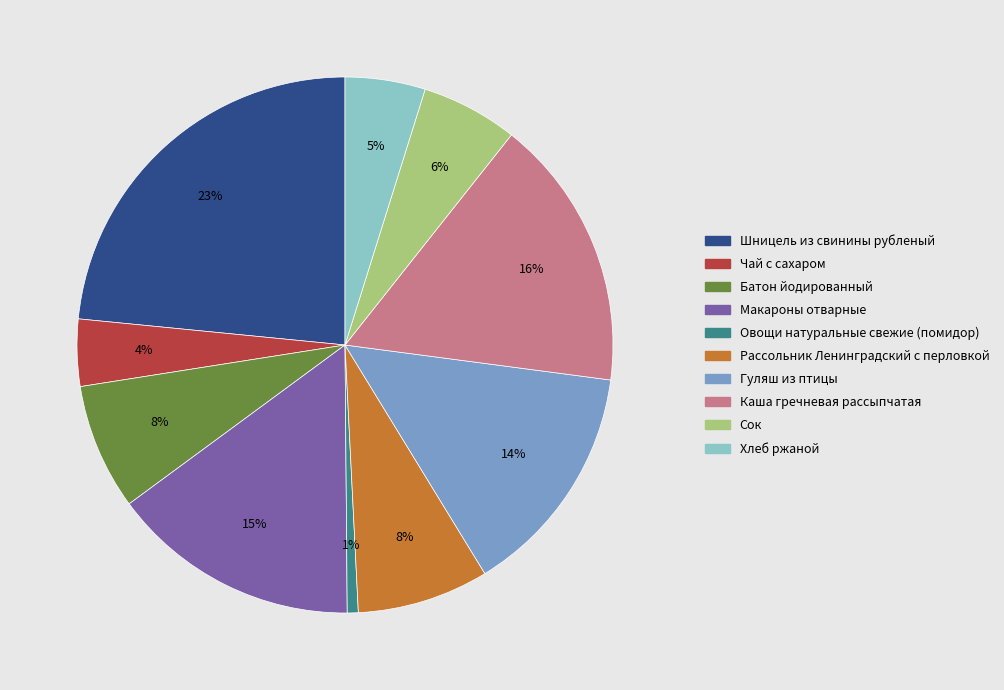

How many segments does this pie chart have?

10